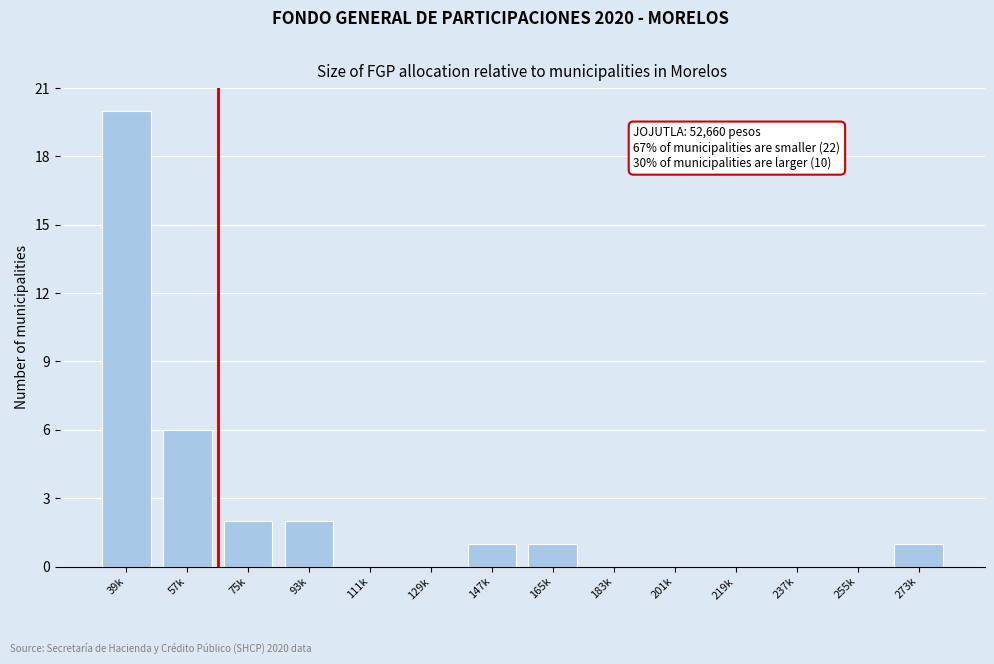

Reading right to left, list all the values displayed in this chart.

273k=1	255k=0	237k=0	219k=0	201k=0	183k=0	165k=1	147k=1	129k=0	111k=0	93k=2	75k=2	57k=6	39k=20